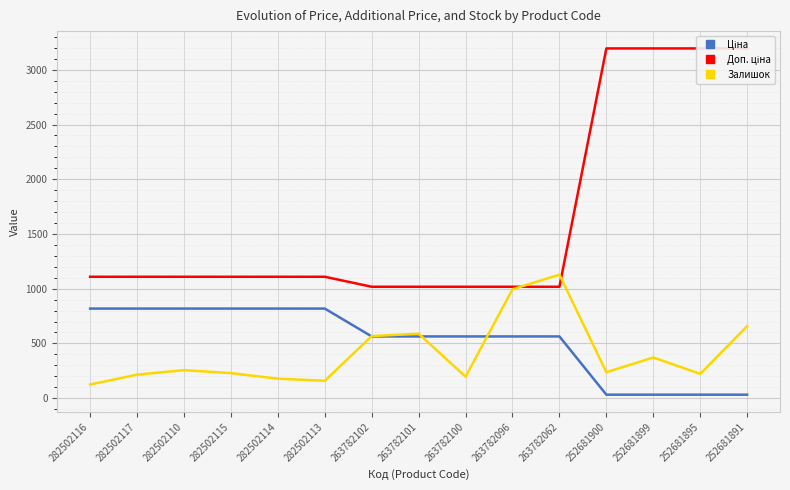

Reading left to right, what are all the values shown in this chart?

Ціна: 818.5	818.5	818.5	818.5	818.5	818.5	564.0	564.0	564.0	564.0	564.0	31.9	31.9	31.9	31.9
Доп. ціна: 1109.2	1109.2	1109.2	1109.2	1109.2	1109.2	1017.8	1017.8	1017.8	1017.8	1017.8	3195.0	3195.0	3195.0	3195.0
Залишок: 125.0	215.0	256.0	229.0	178.0	159.0	567.0	589.0	196.0	995.0	1128.0	237.0	372.0	222.0	658.0